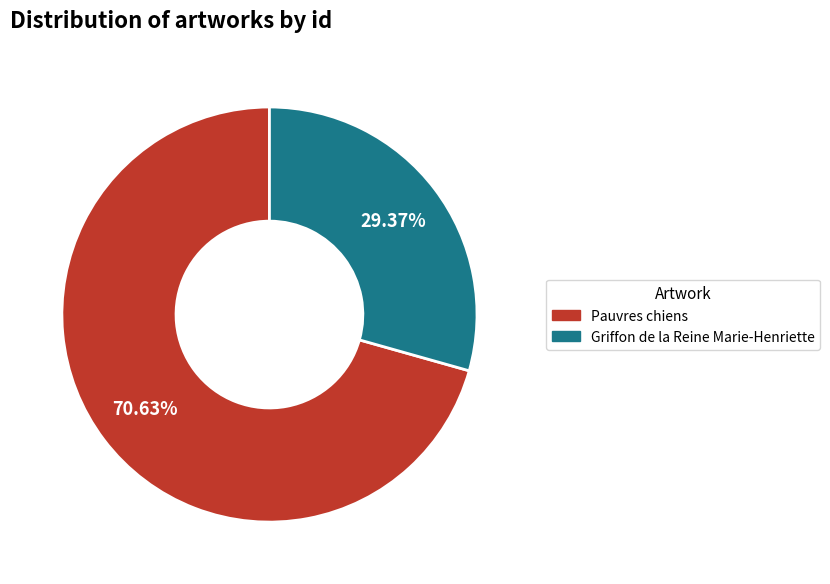

How much of the chart is everything except Pauvres chiens?

29.4%